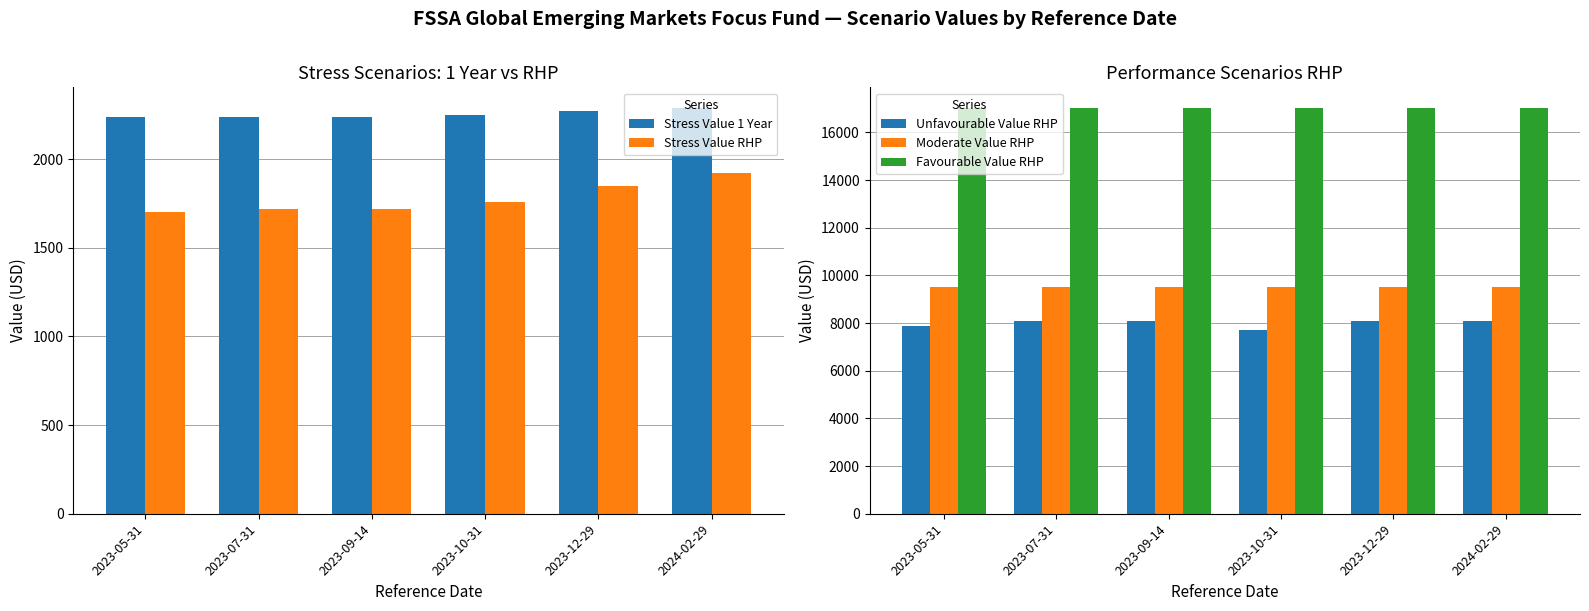

True or false: Stress Value RHP has a value of 1920 at 2024-02-29.

True